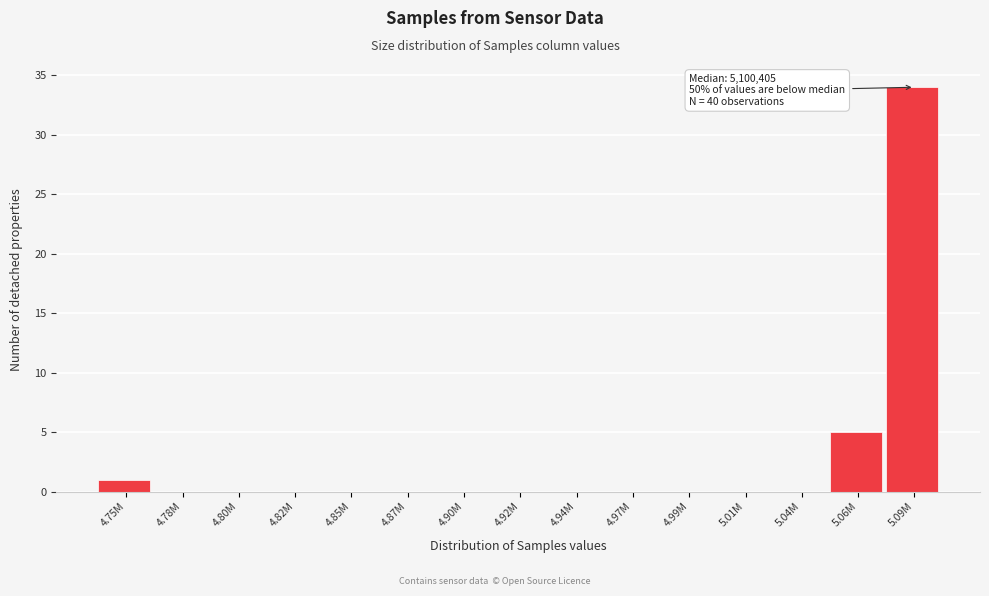

Reading left to right, what are all the values shown in this chart?

4.75M=1	4.78M=0	4.80M=0	4.82M=0	4.85M=0	4.87M=0	4.90M=0	4.92M=0	4.94M=0	4.97M=0	4.99M=0	5.01M=0	5.04M=0	5.06M=5	5.09M=34